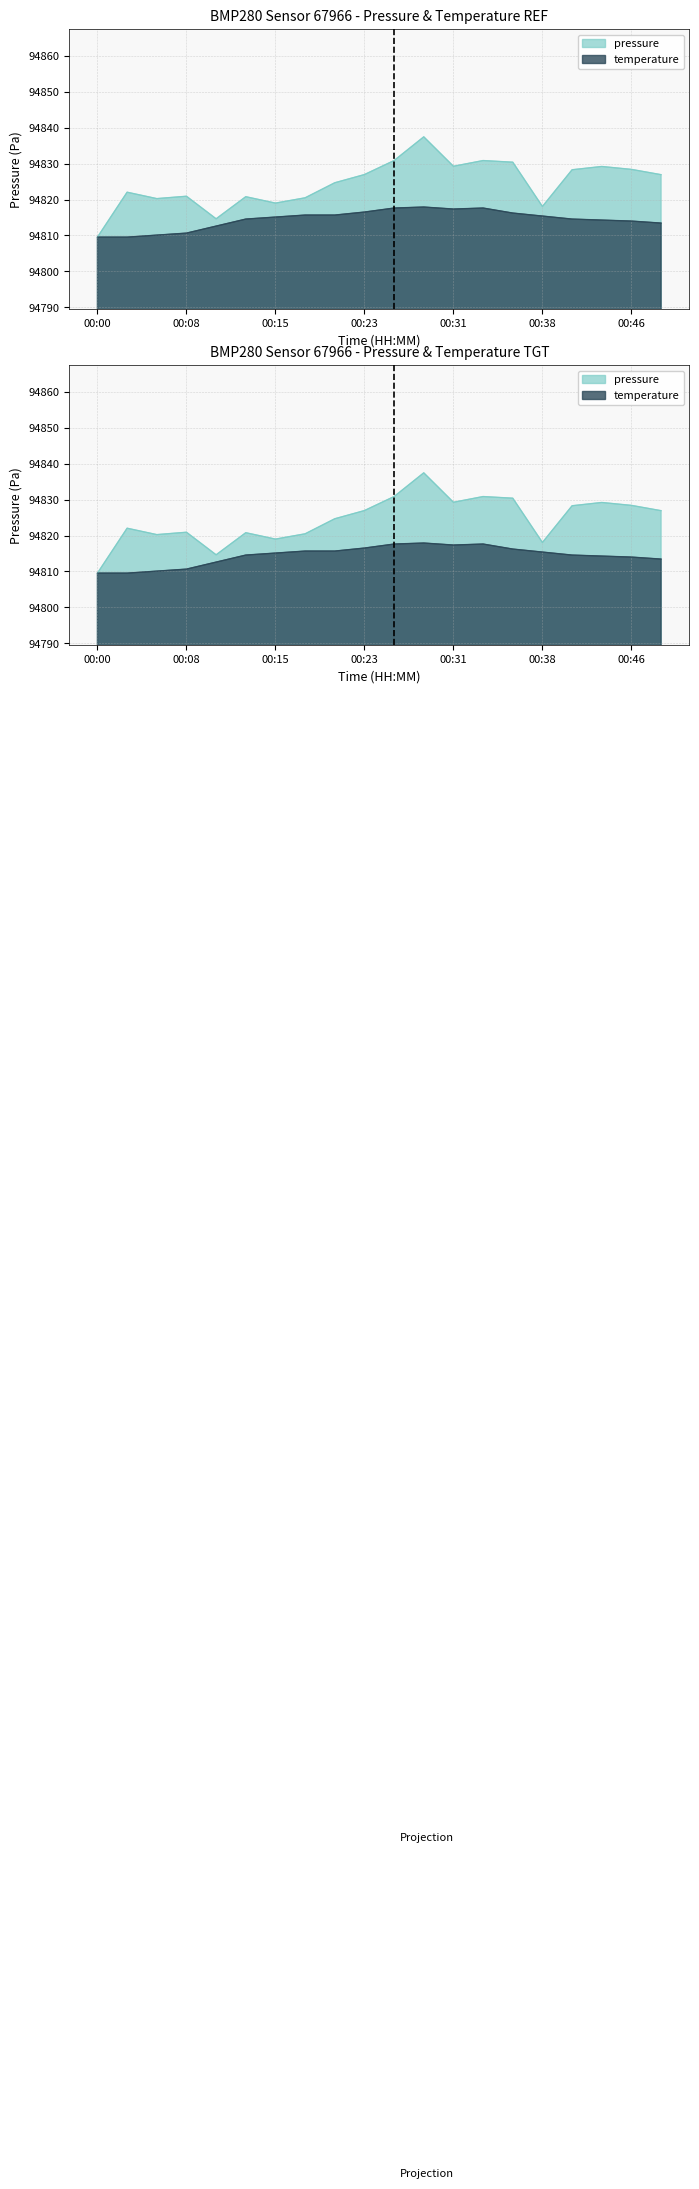

What are all the series names shown in the legend?

pressure, temperature